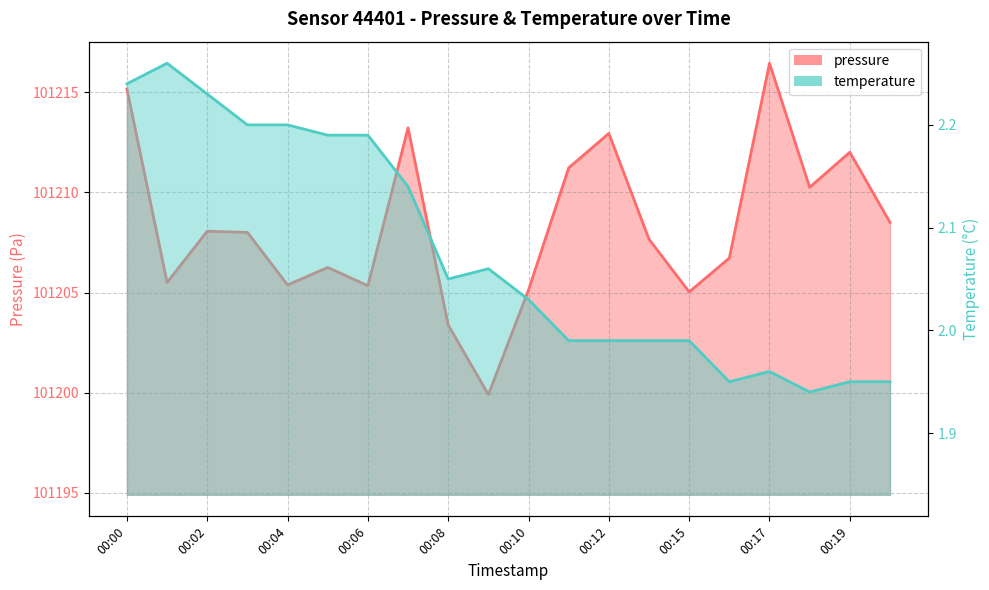

What is the sum of all temperature values?

41.5